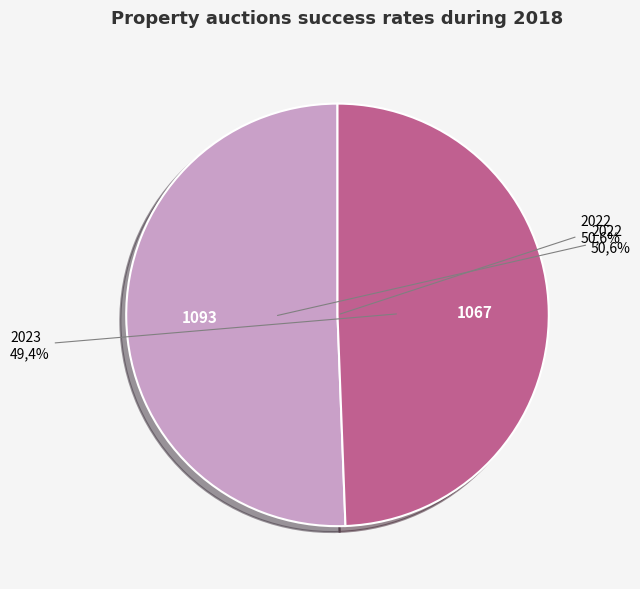

To the nearest percent, what is the difference between the 2022 and 2023 slice percentages?

1%